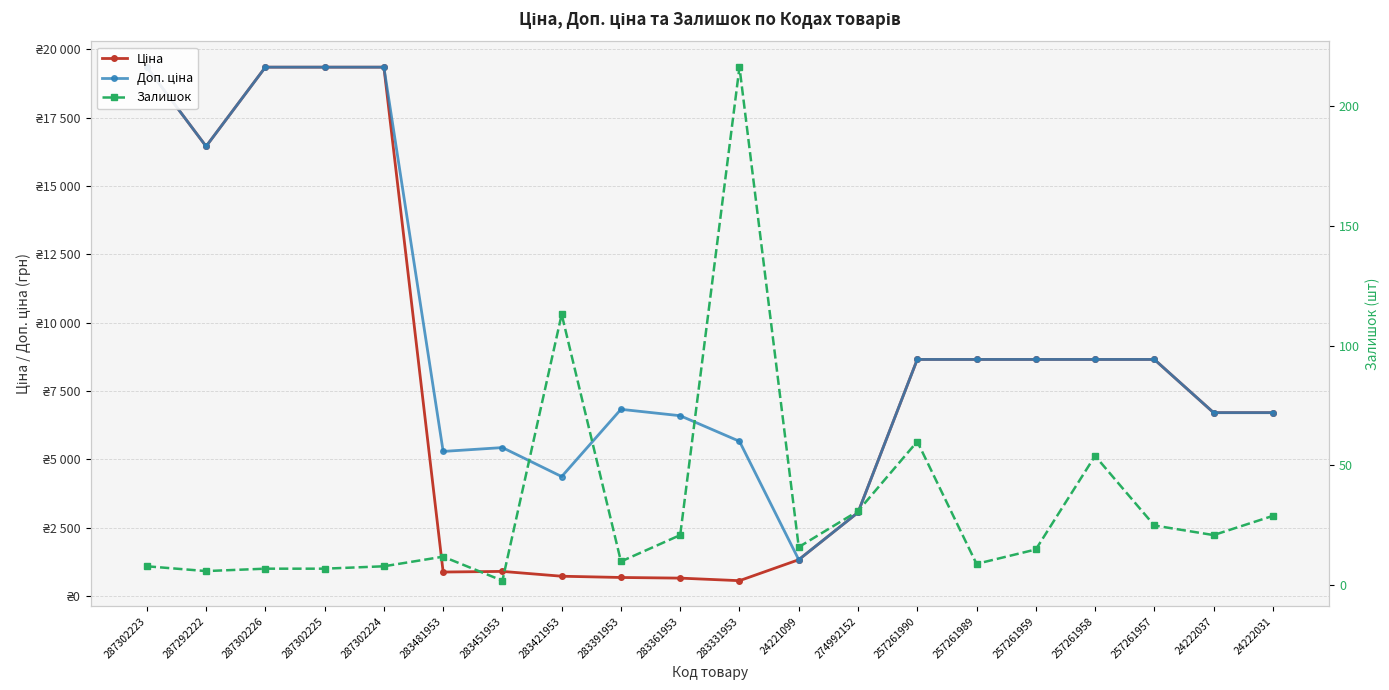

List the series in order of their overall mean, lowest first.

Залишок, Ціна, Доп. ціна